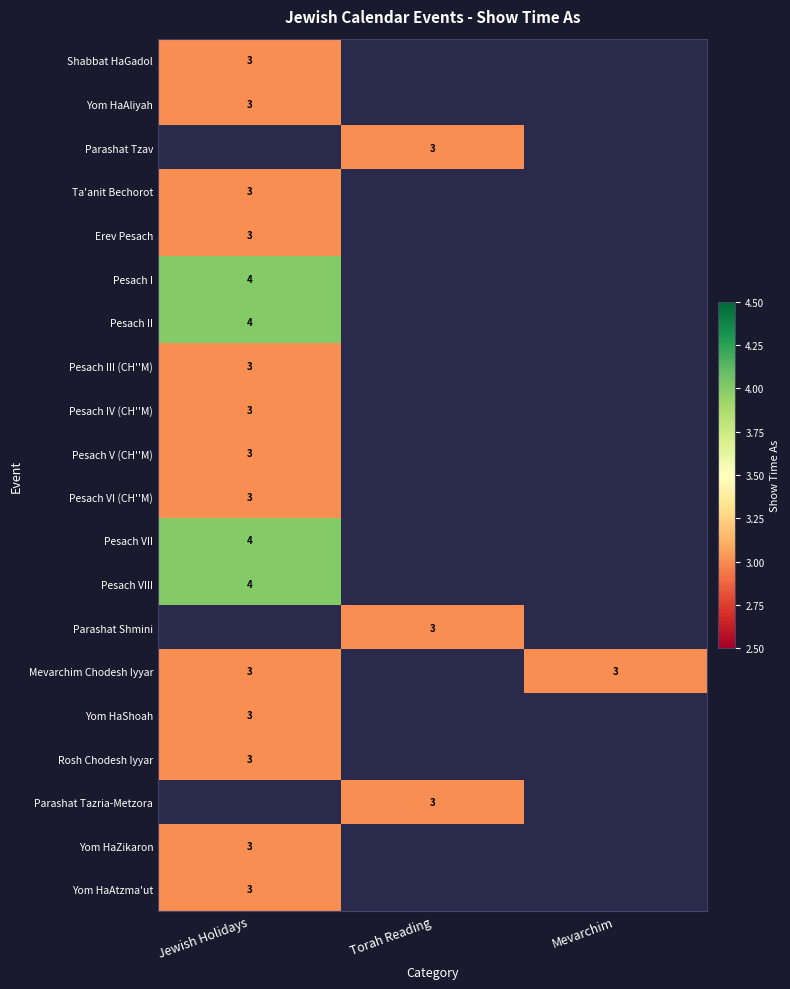

Is it true that Yom HaAliyah equals 4 at Jewish Holidays?

False